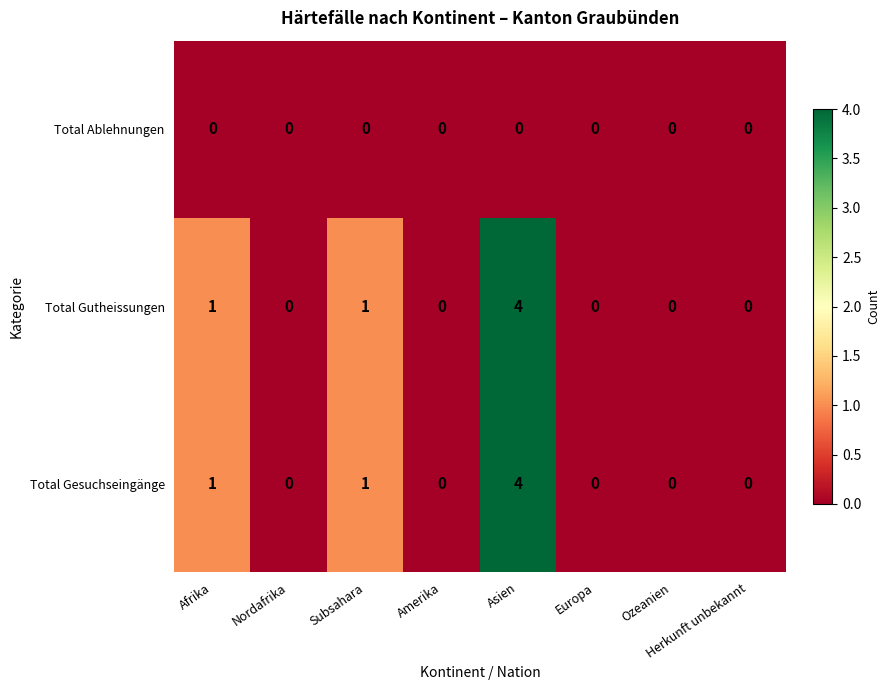

At which category is the sum across all series the highest?

Asien